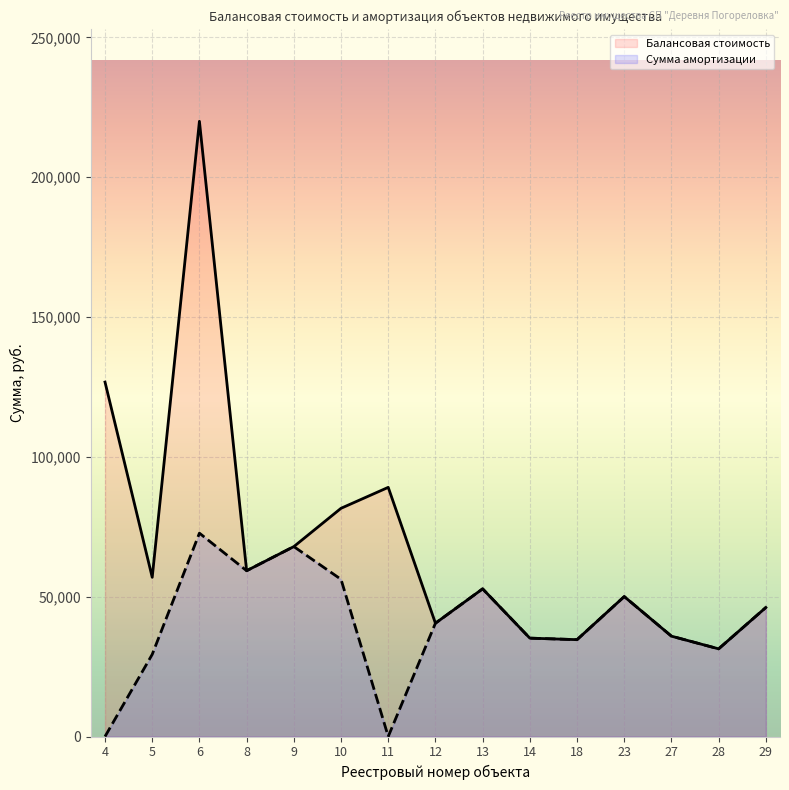

True or false: Балансовая стоимость has a value of 34636.2 at 18.

True